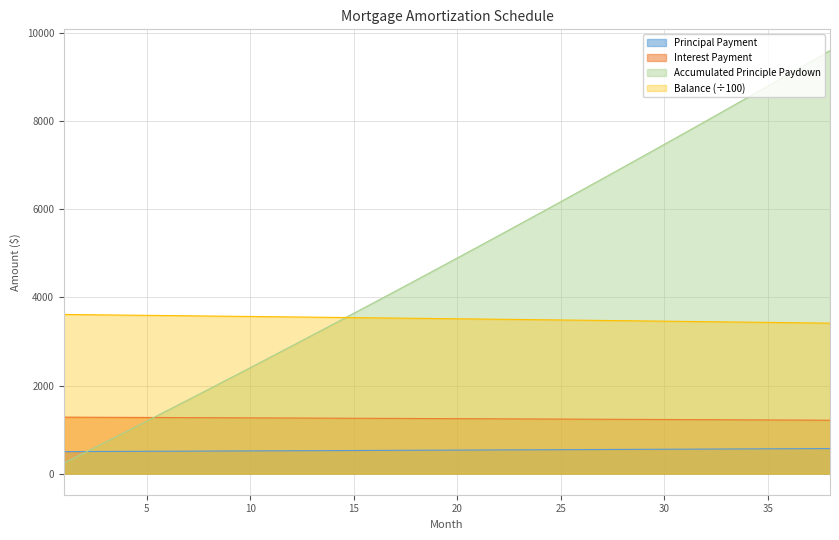

What is the value of the Balance point at the 11th from the left?

3562.8